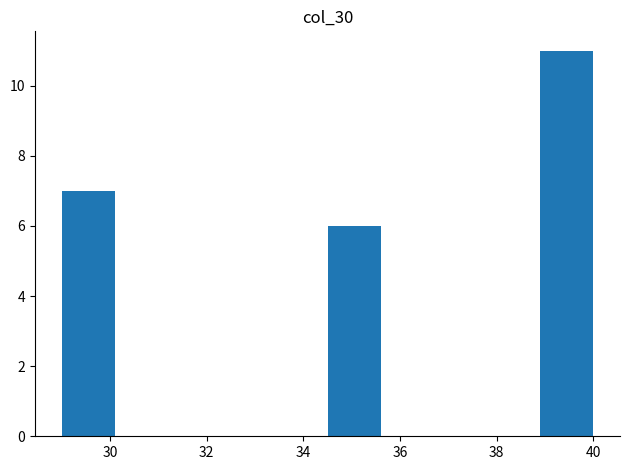

Reading left to right, list every bar in this chart as the range it spans on the x-axis followed by its height. Neither the bar edges nor the heights are printed on the chart, so give them approximately, as read against the axes.

29.0 to 30.1: 7
30.1 to 31.2: 0
31.2 to 32.3: 0
32.3 to 33.4: 0
33.4 to 34.5: 0
34.5 to 35.6: 6
35.6 to 36.7: 0
36.7 to 37.8: 0
37.8 to 38.9: 0
38.9 to 40.0: 11